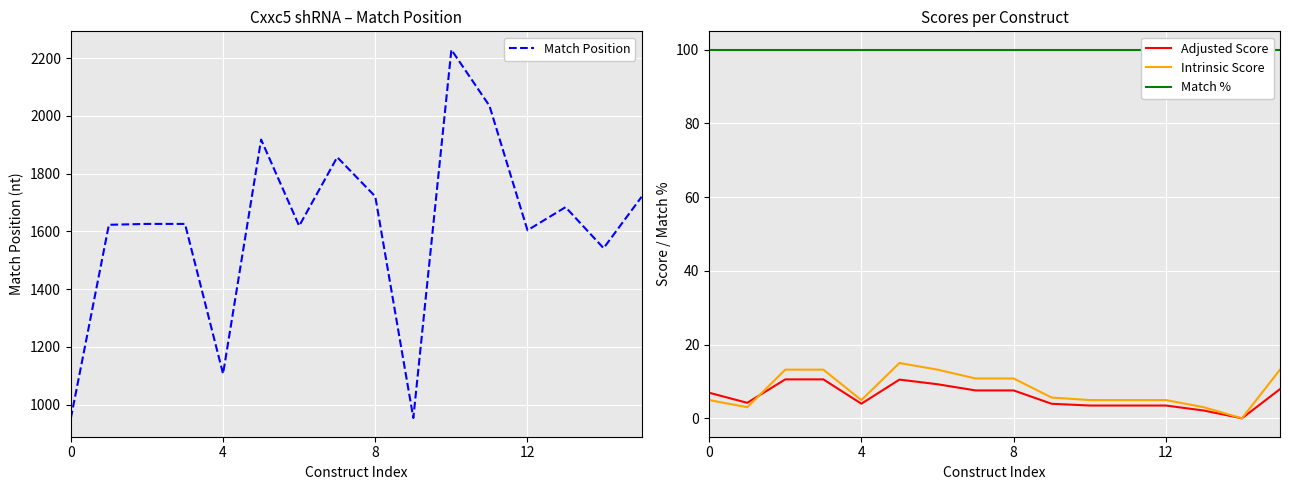

What is the average value of the Adjusted Score series?

6.0